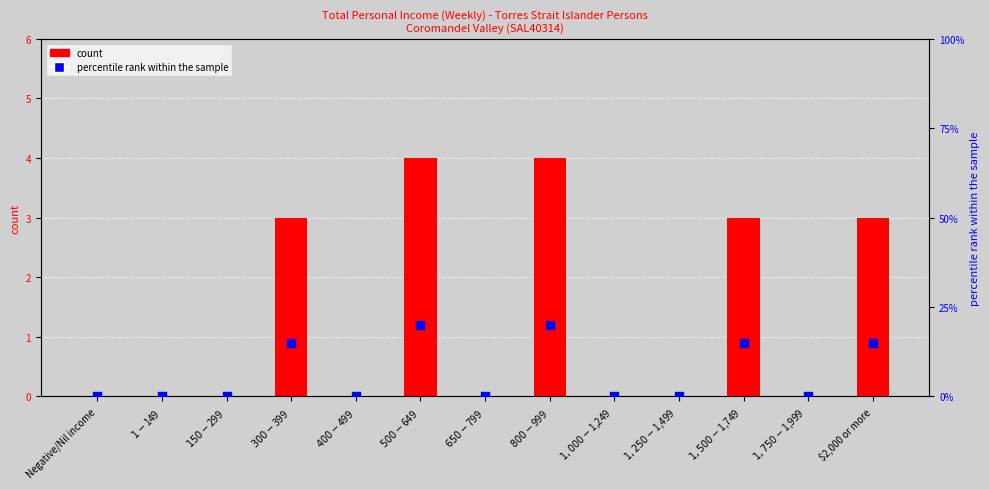

Which series has the widest spread of Y values?

percentile rank within the sample